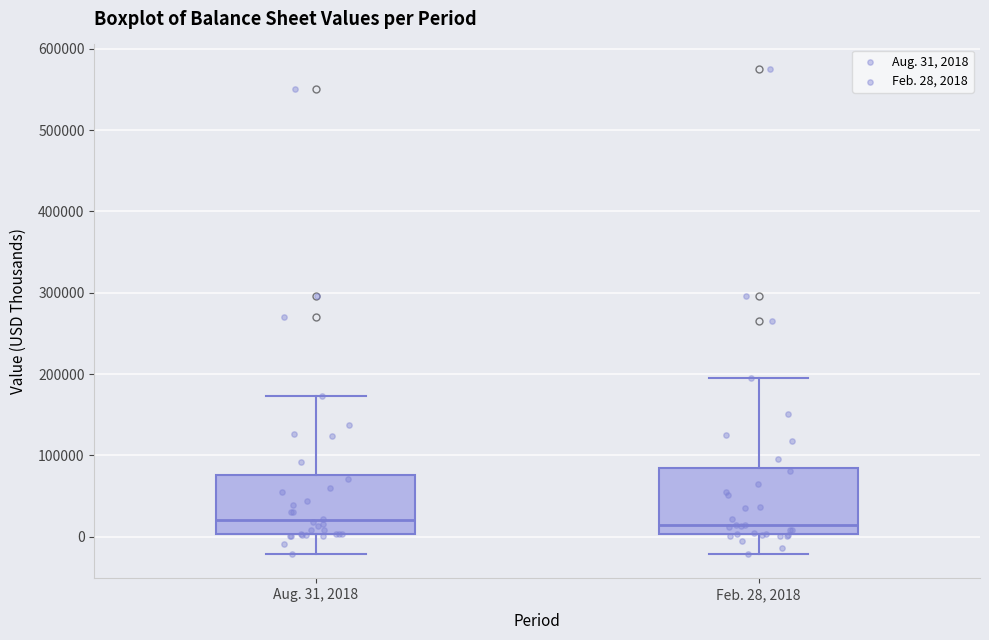

Reading left to right, transcribe this box plot: for each box, give where its median line is, the range the box spans, and where its two whiskers end, as read against the y-axis. The values are not printed on the chart, so give them approximately, as read against the axis.

Aug. 31, 2018: median 20000, box 0 to 80000, whiskers -20000 to 170000
Feb. 28, 2018: median 10000, box 0 to 80000, whiskers -20000 to 190000